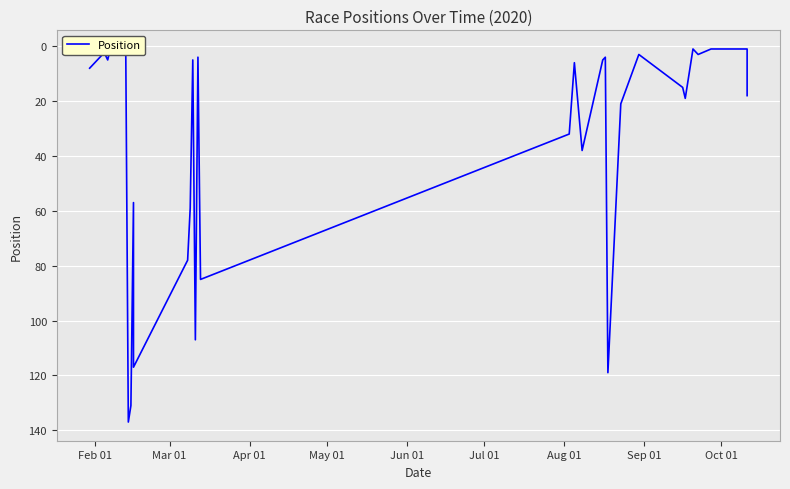

How many lines are shown in the chart?

1